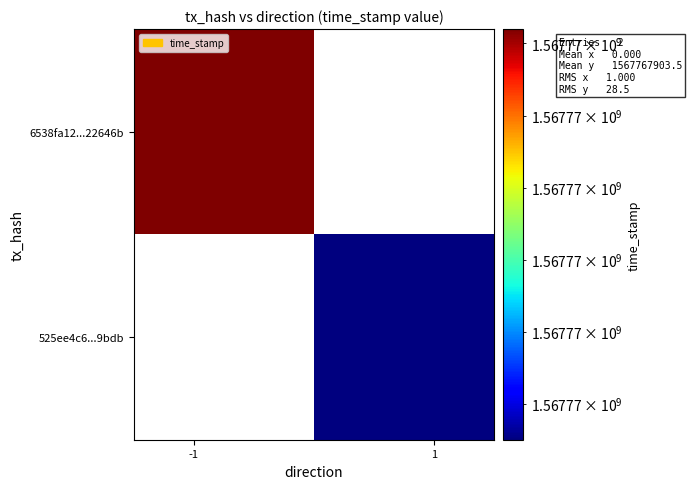

Is it true that 525ee4c68fdc24da817acebafb523e7fdb8d9bd equals 1567767875 at time_stamp?

True